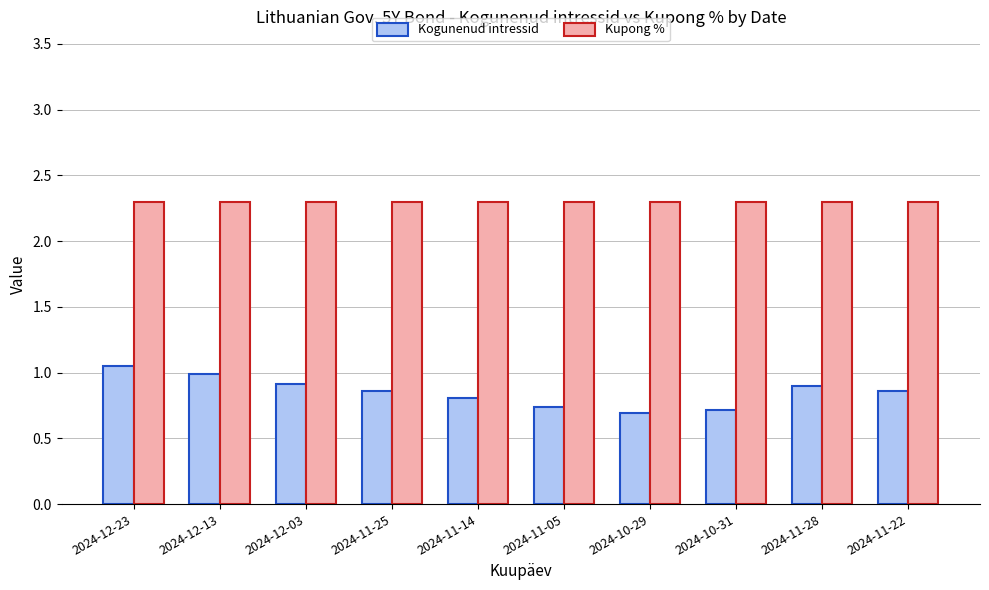

Is it true that Kupong % equals 3.7 at 2024-11-28?

False